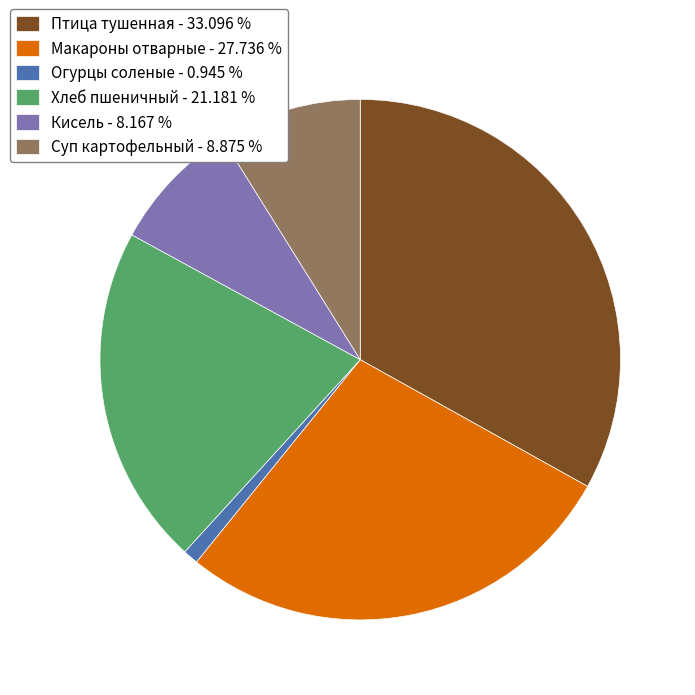

Which category has the smallest portion of the pie?

Огурцы соленые - 0.945 %